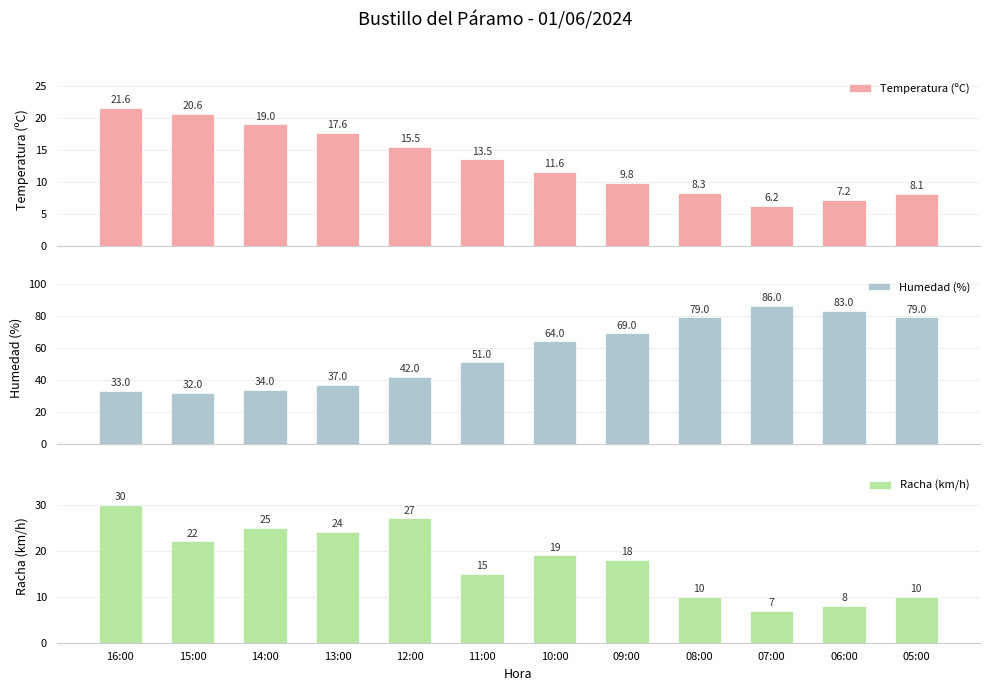

Is the value of Humedad (%) at 06:00 greater than the value of Racha (km/h) at 12:00?

Yes